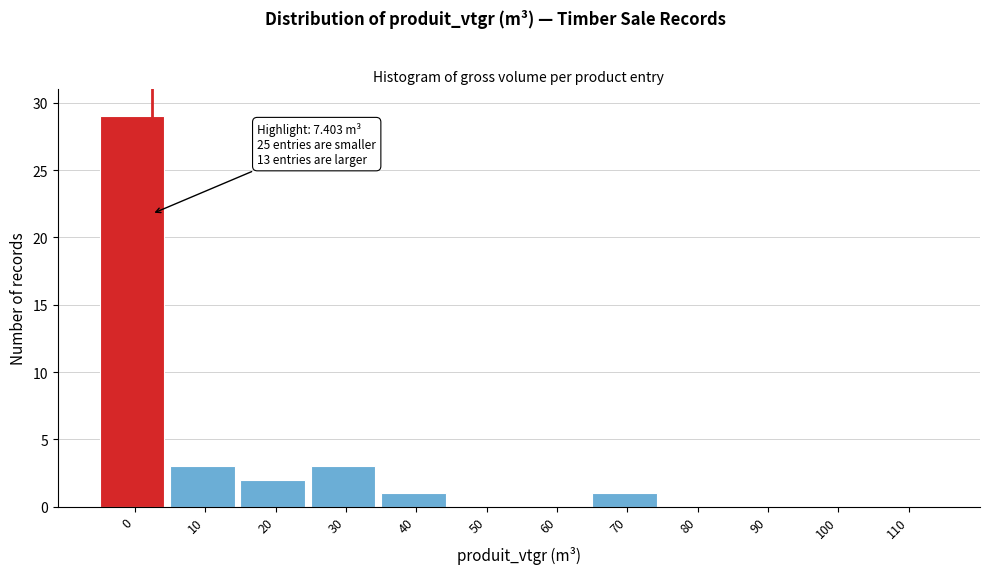

Reading left to right, extract all data points from this chart.

0=29	10=3	20=2	30=3	40=1	50=0	60=0	70=1	80=0	90=0	100=0	110=0